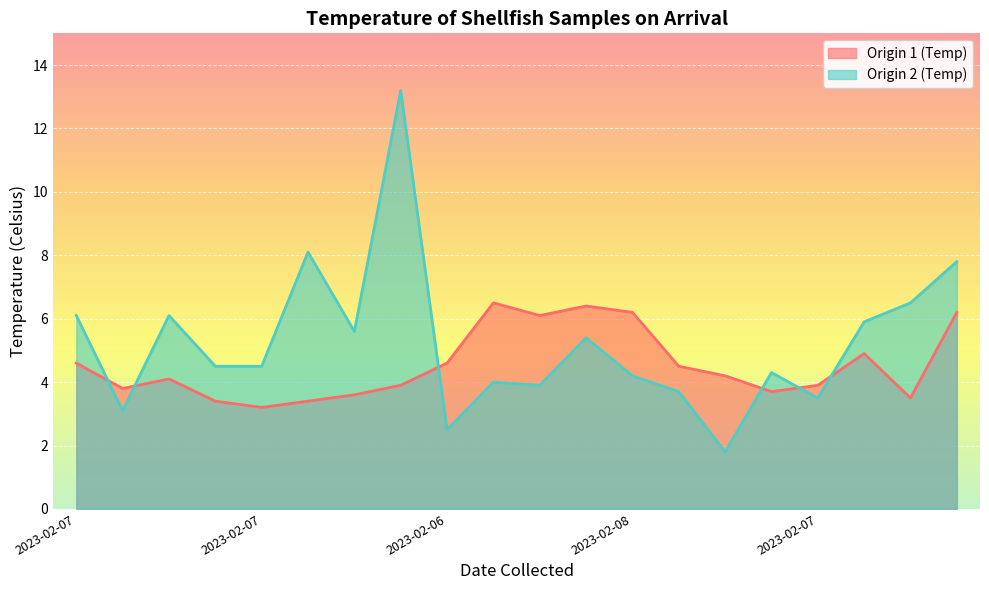

What are all the series names shown in the legend?

Origin 1 (Temp), Origin 2 (Temp)